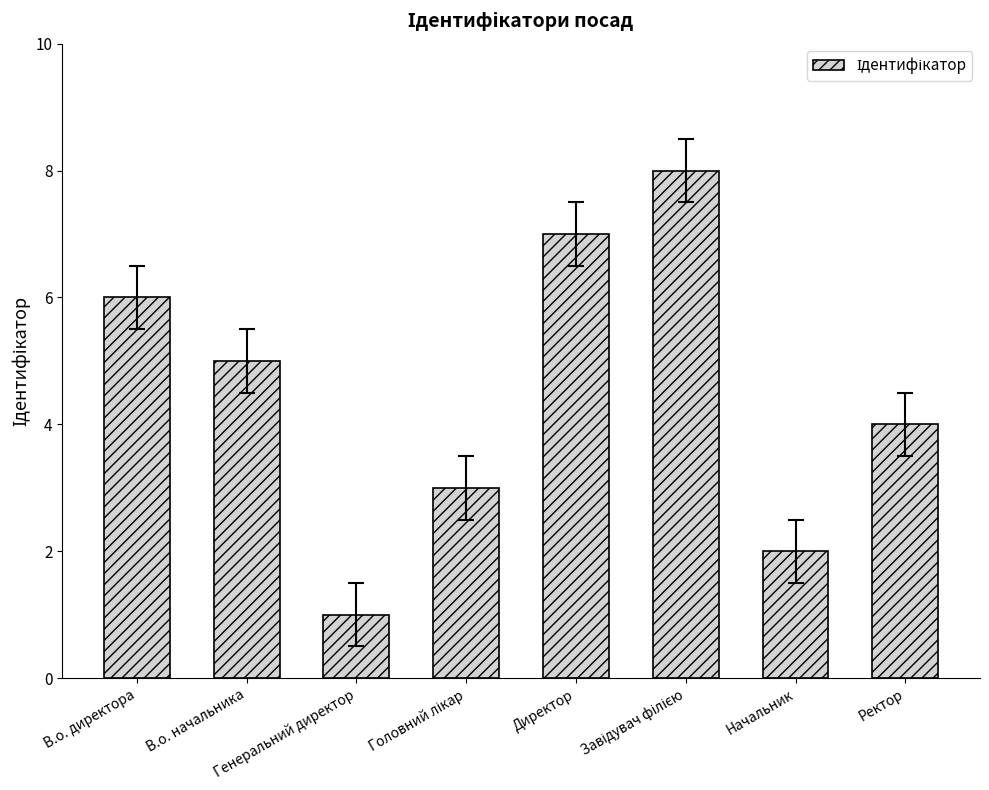

Count the number of data series in this chart.

1